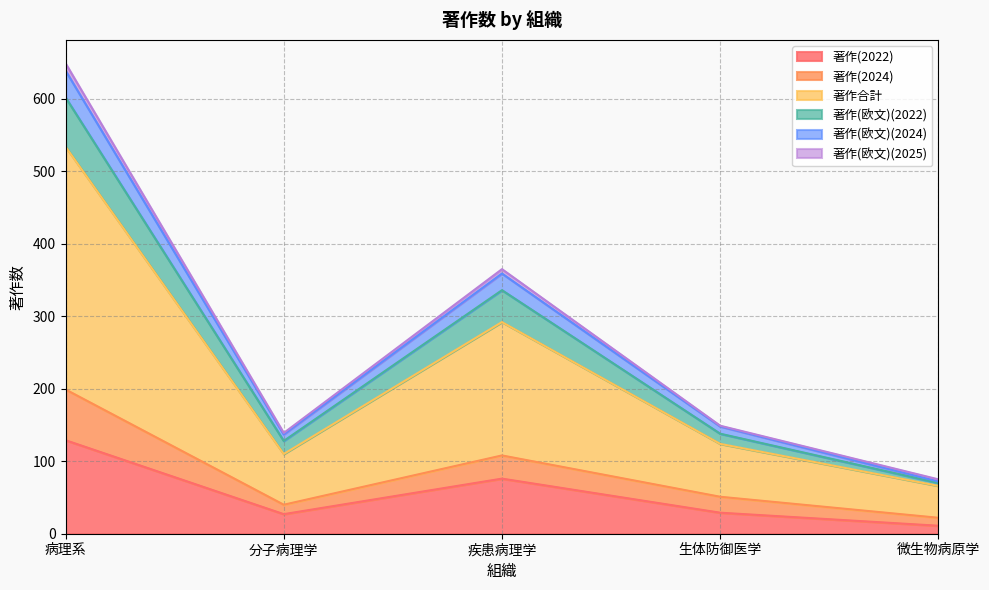

At which category is the sum across all series the highest?

病理系